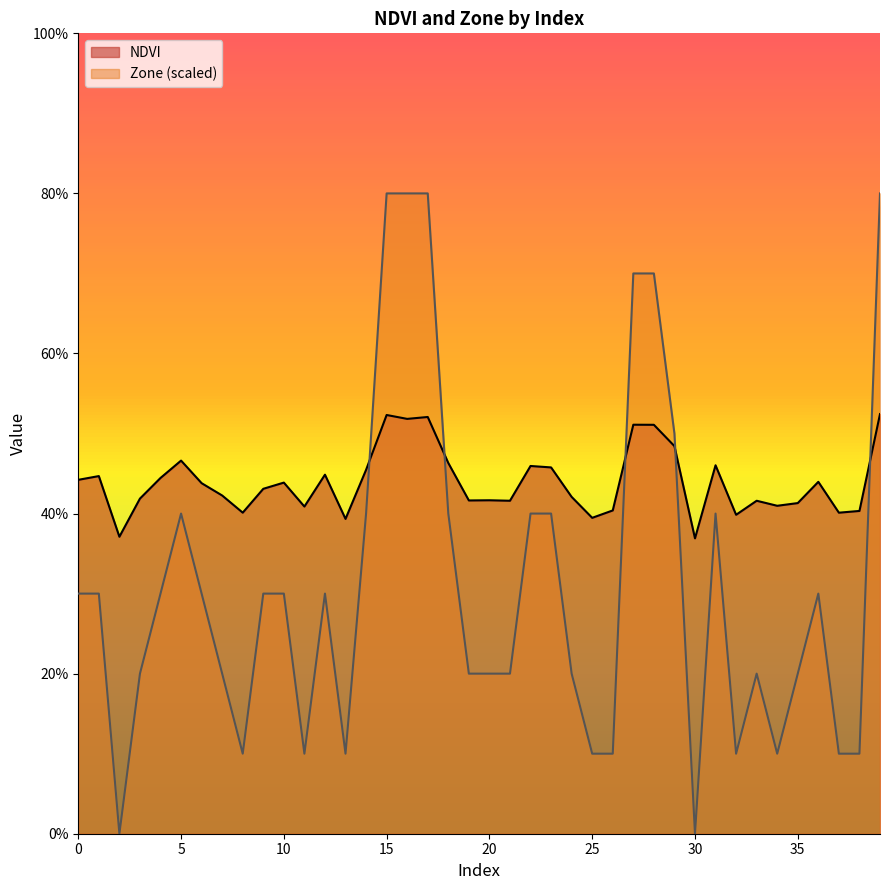

What is the approximate value of Zone at 11?

0.1